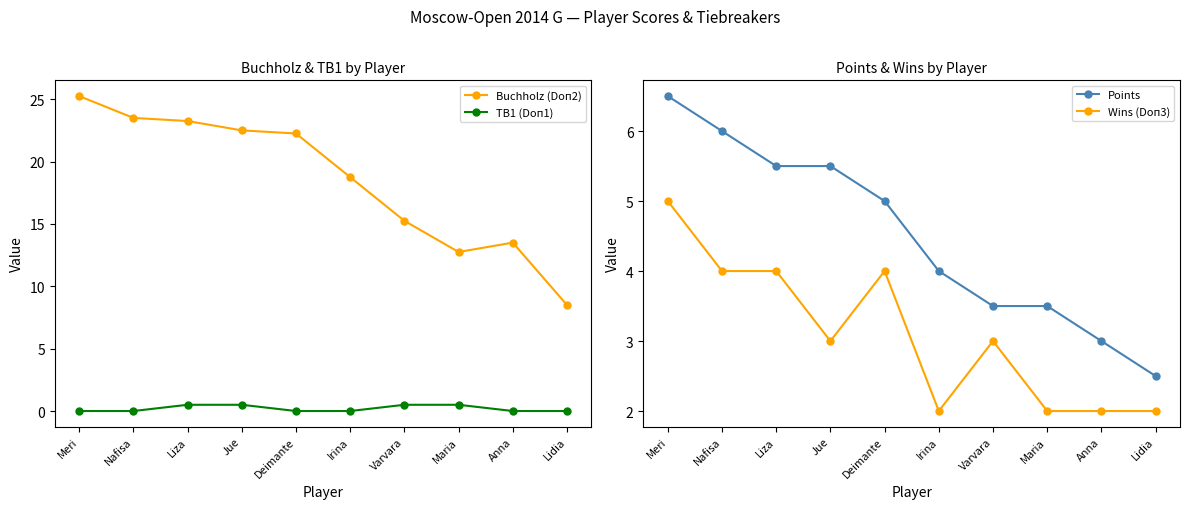

How many values in the Buchholz (Doп2) series exceed 22?

5